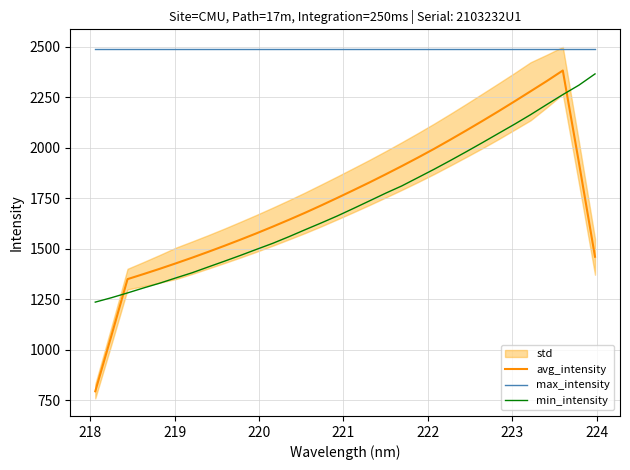

What is the lowest value of the avg_intensity series?

794.8